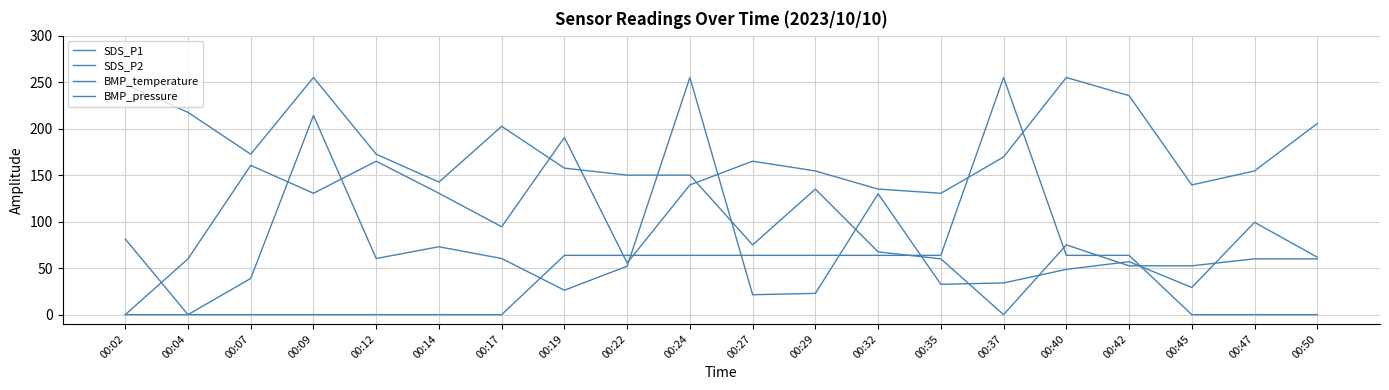

What is the difference between the maximum and minimum values in the SDS_P2 series?

255.0